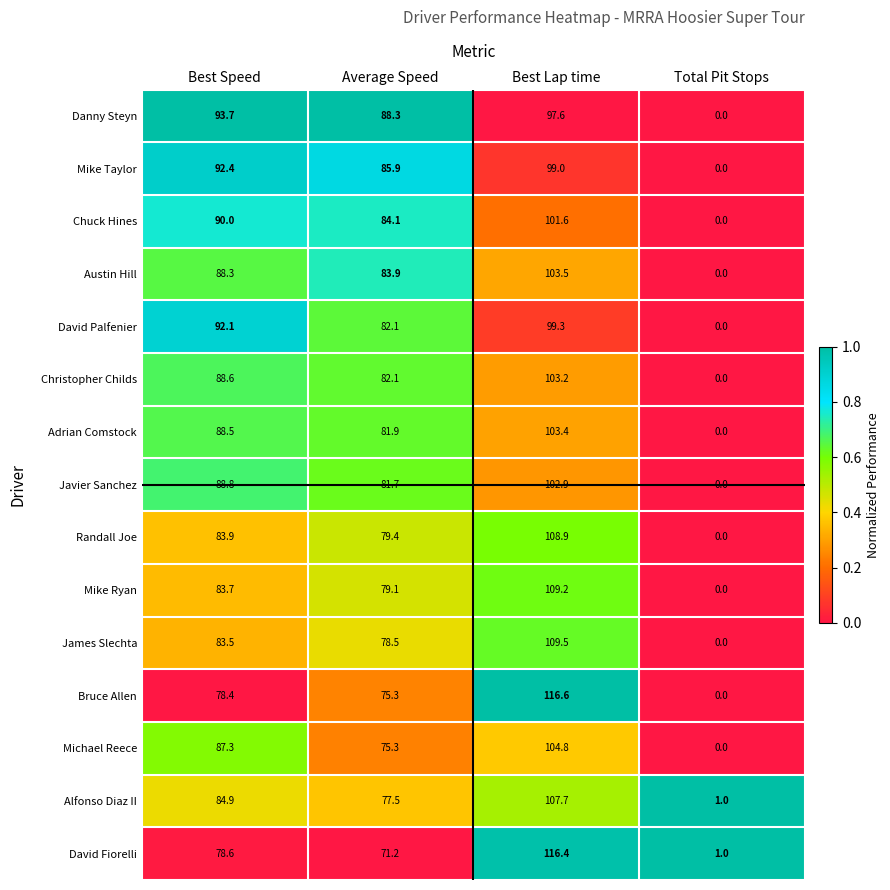

What is the approximate value of Randall Joe at Best Speed?

83.9